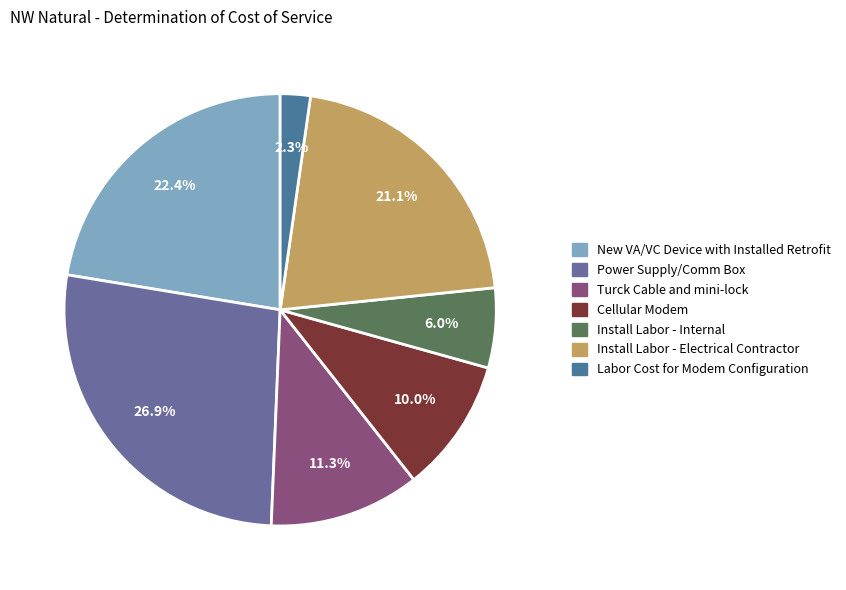

Which slice is the largest?

Power Supply/Comm Box